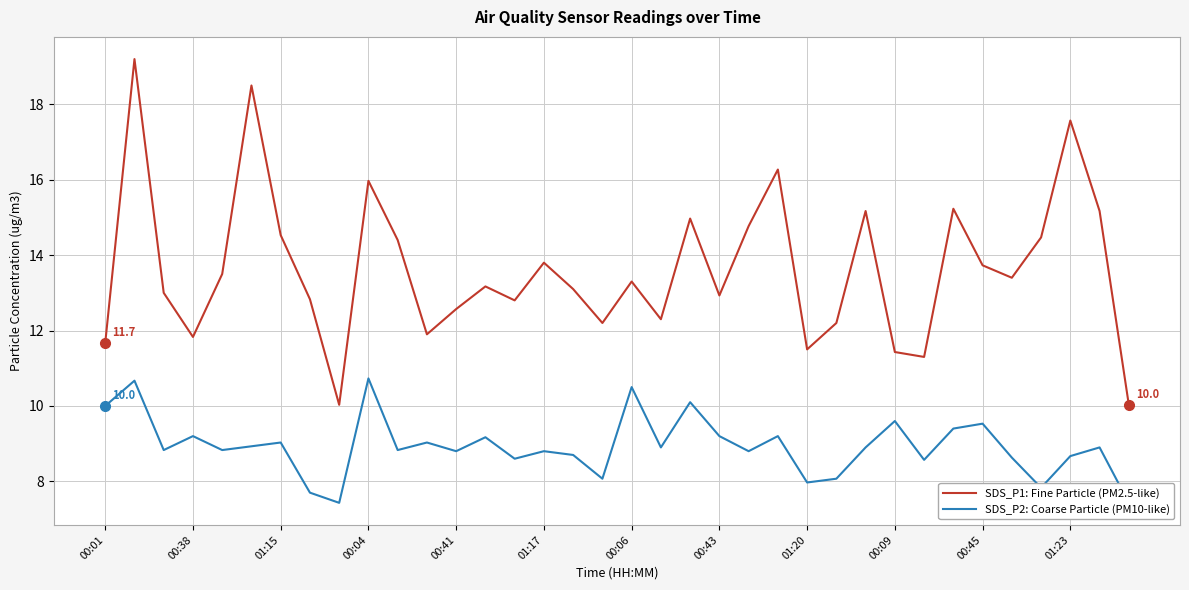

Rank the series at 28 from highest to lowest value.

SDS_P1: Fine Particle (PM2.5-like), SDS_P2: Coarse Particle (PM10-like)